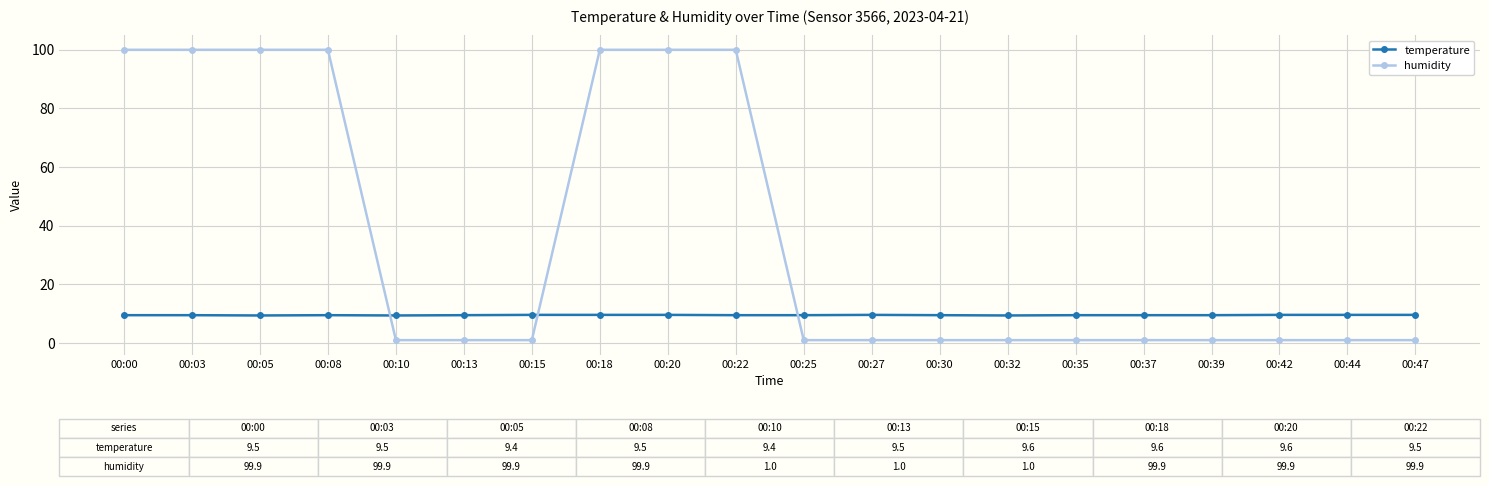

Which series has the largest total across all categories?

humidity